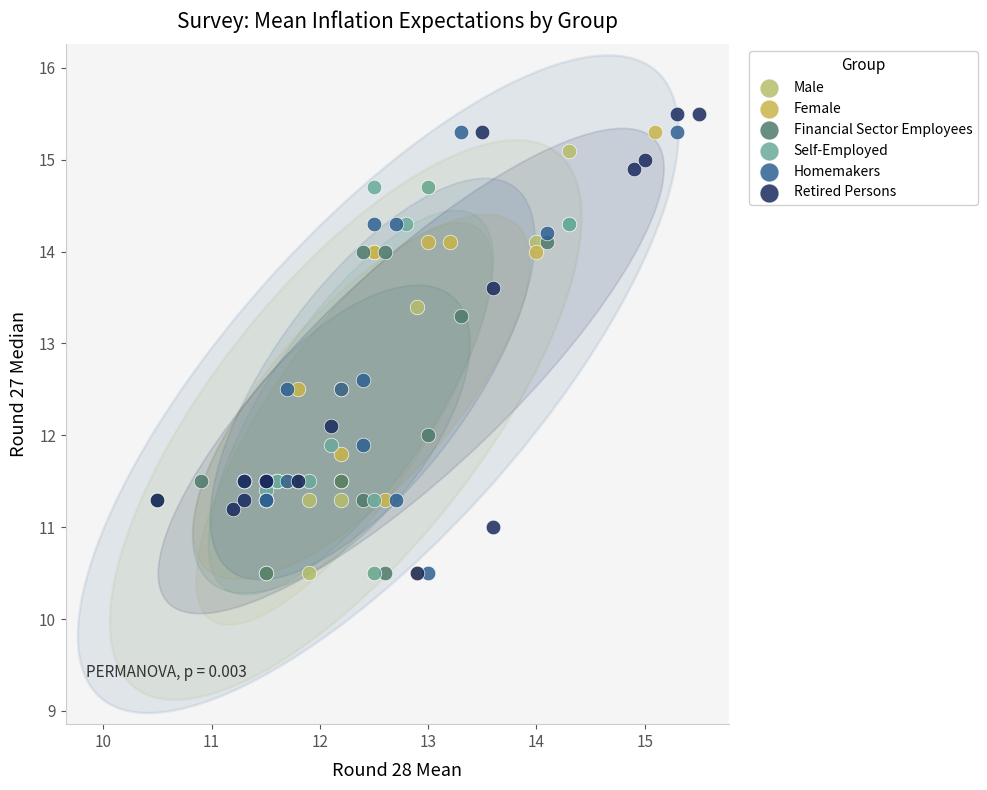

What are all the series names shown in the legend?

Male, Female, Financial Sector Employees, Self-Employed, Homemakers, Retired Persons